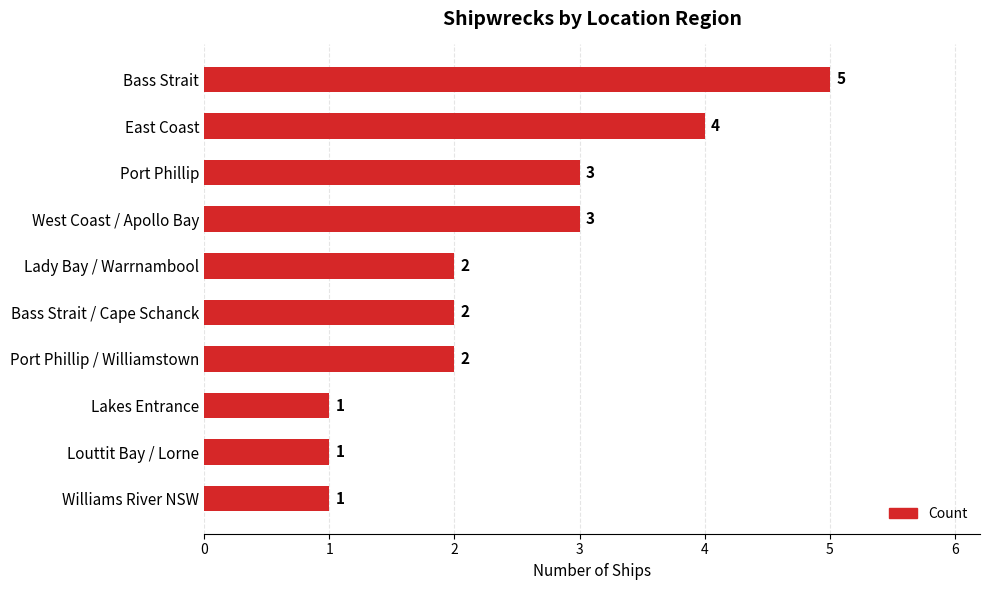

Count the values in the range 1 to 3.

8